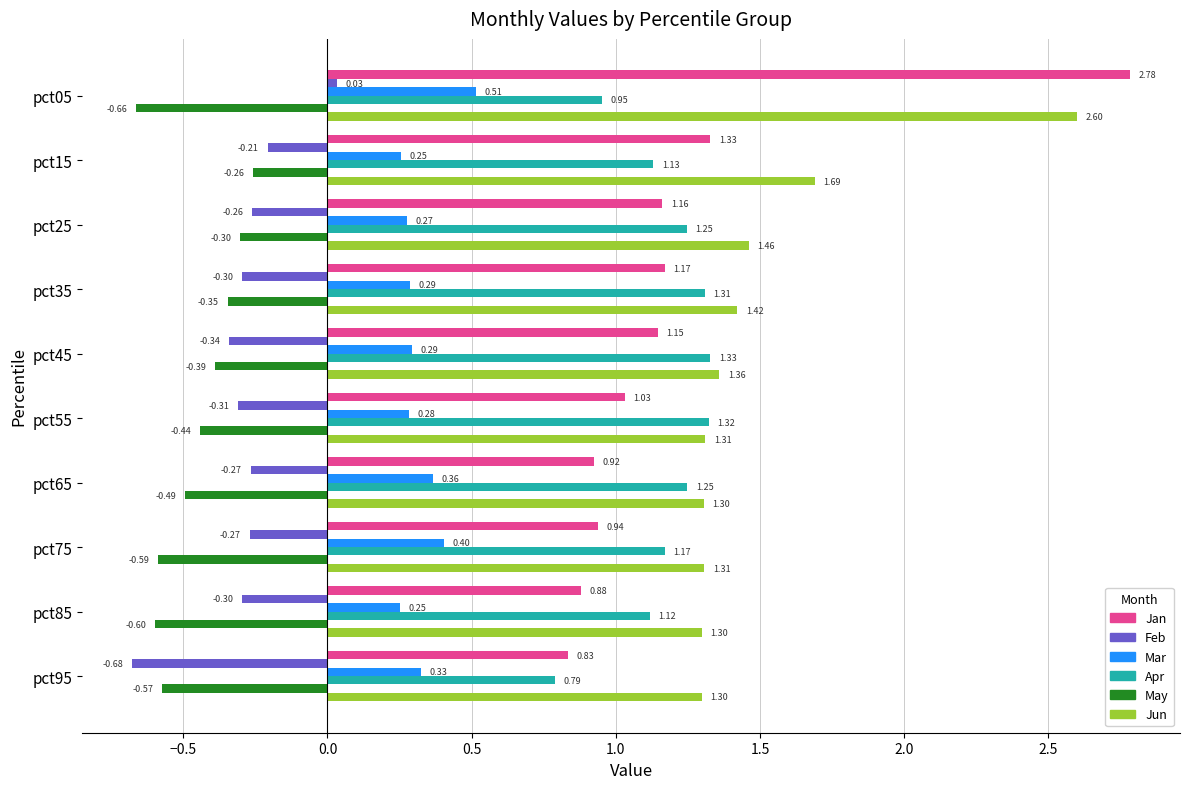

What are all the series names shown in the legend?

Jan, Feb, Mar, Apr, May, Jun